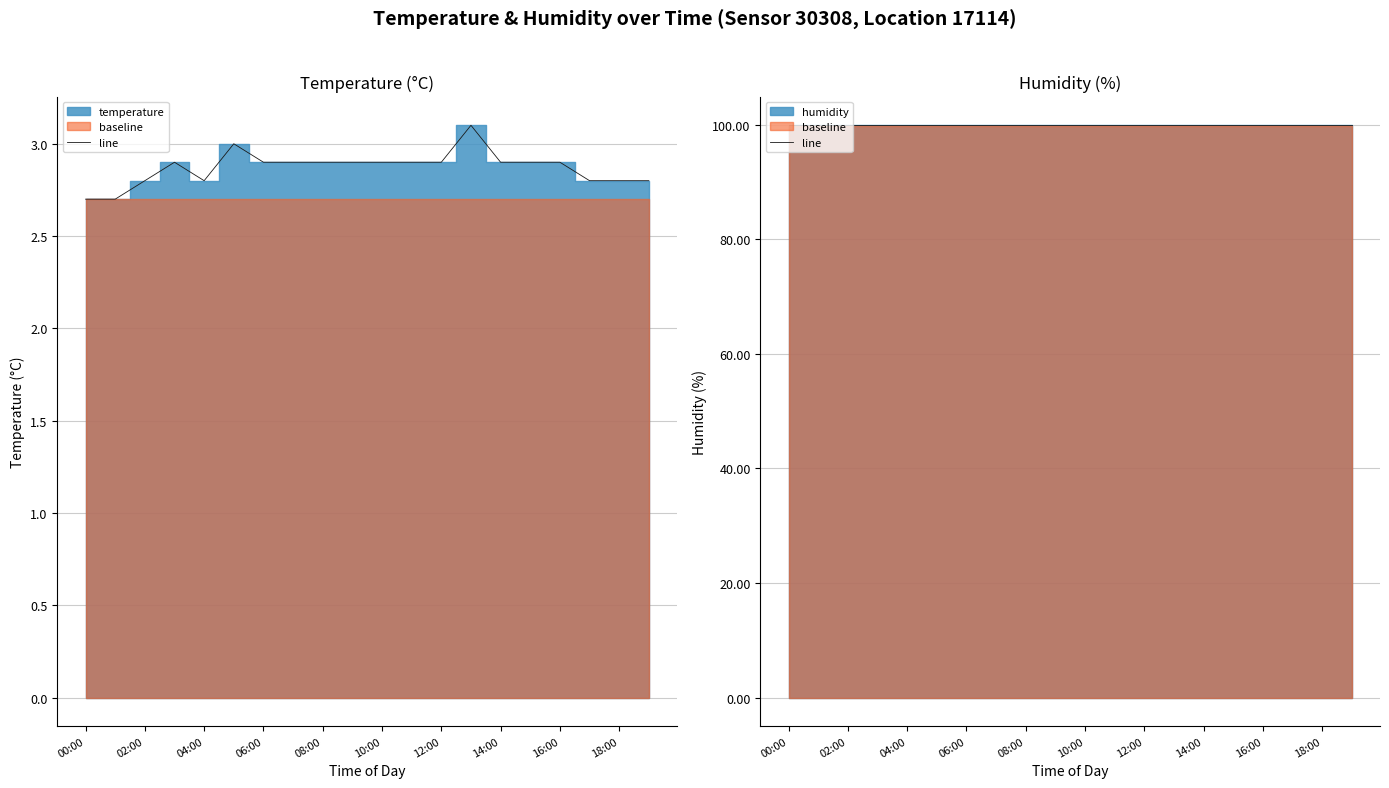

Reading left to right, transcribe all the data shown in this chart.

temperature_line: 2.7	2.7	2.8	2.9	2.8	3.0	2.9	2.9	2.9	2.9	2.9	2.9	2.9	3.1	2.9	2.9	2.9	2.8	2.8	2.8
humidity_line: 99.9	99.9	99.9	99.9	99.9	99.9	99.9	99.9	99.9	99.9	99.9	99.9	99.9	99.9	99.9	99.9	99.9	99.9	99.9	99.9